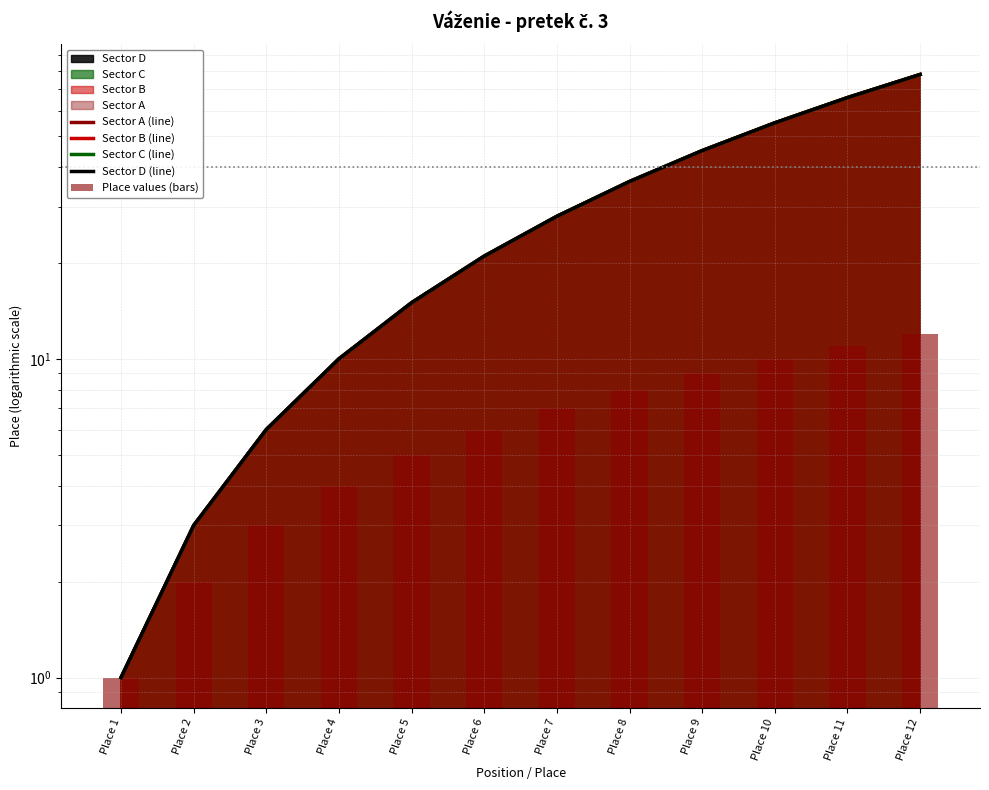

True or false: Sector D (line) has a value of 10 at Place 4.

True